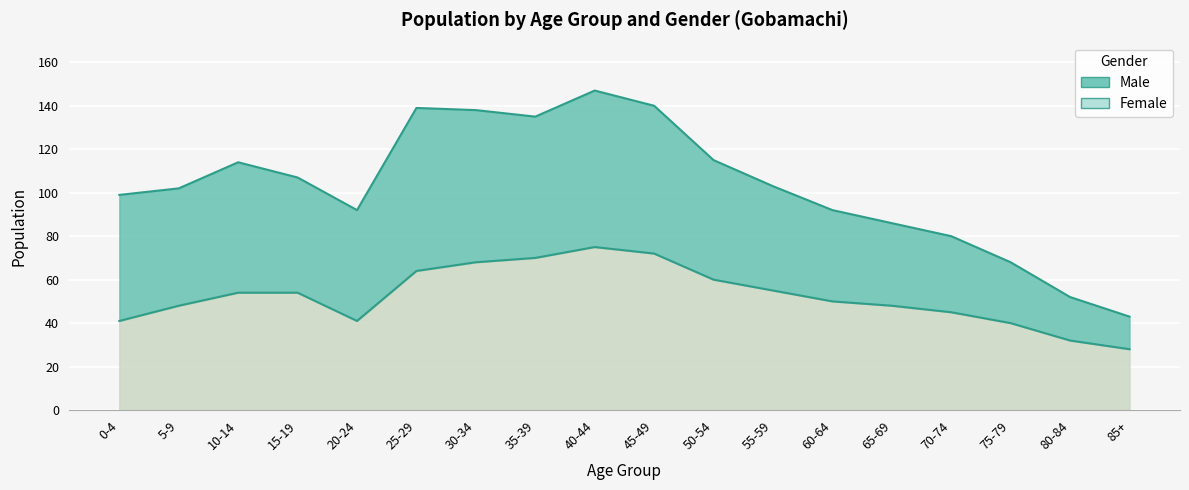

Which has a higher value, 65-69 or 75-79?

65-69